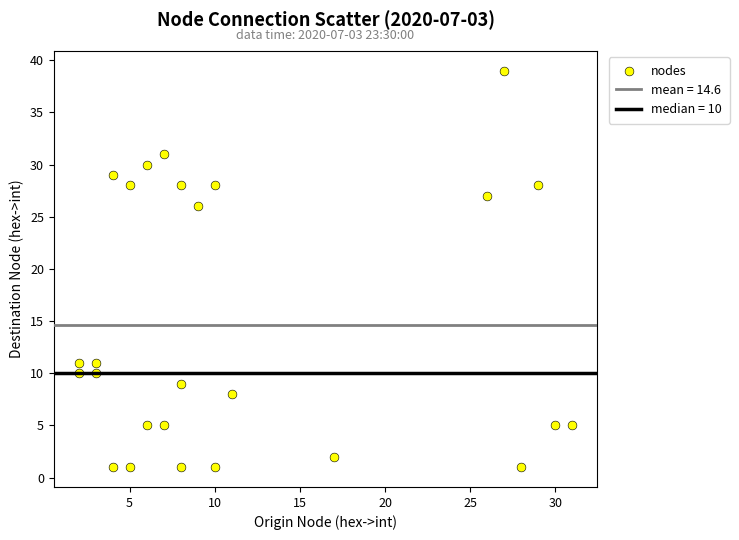

What Y value in the scatter plot is closest to 20?

26